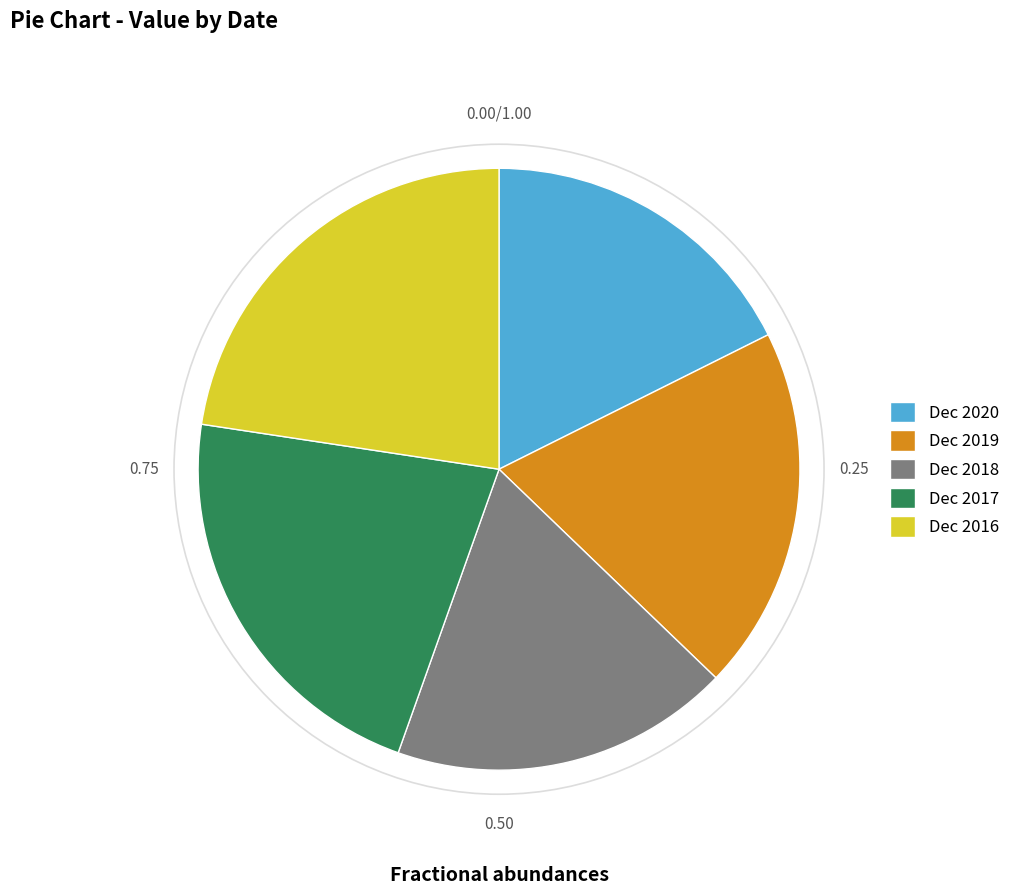

Does Dec 2019 account for over 50% of the chart?

No